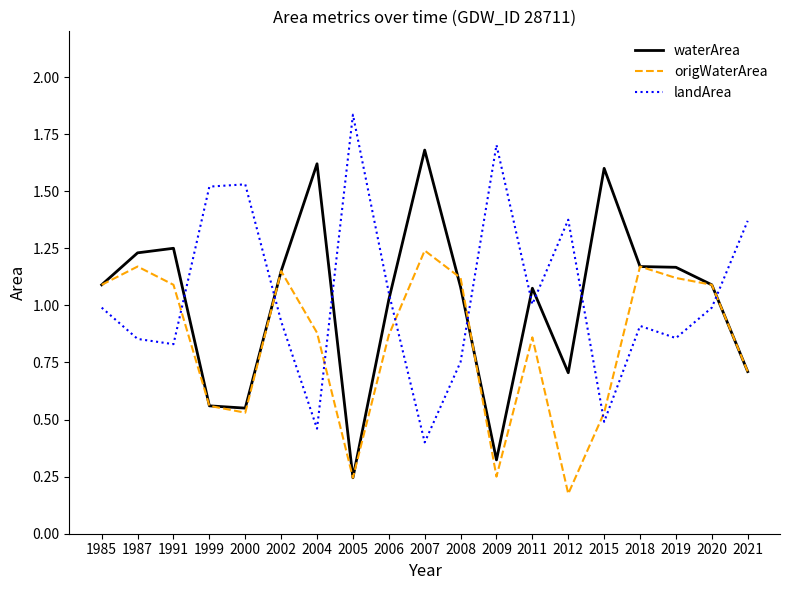

Which series has the largest total across all categories?

landArea